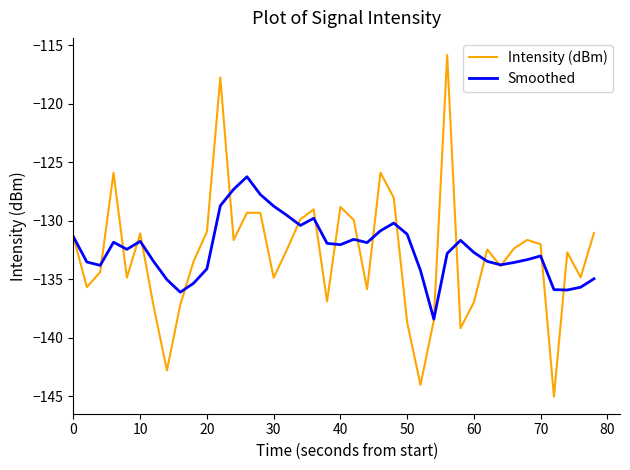

What is the maximum value for Intensity (dBm)?

-115.8